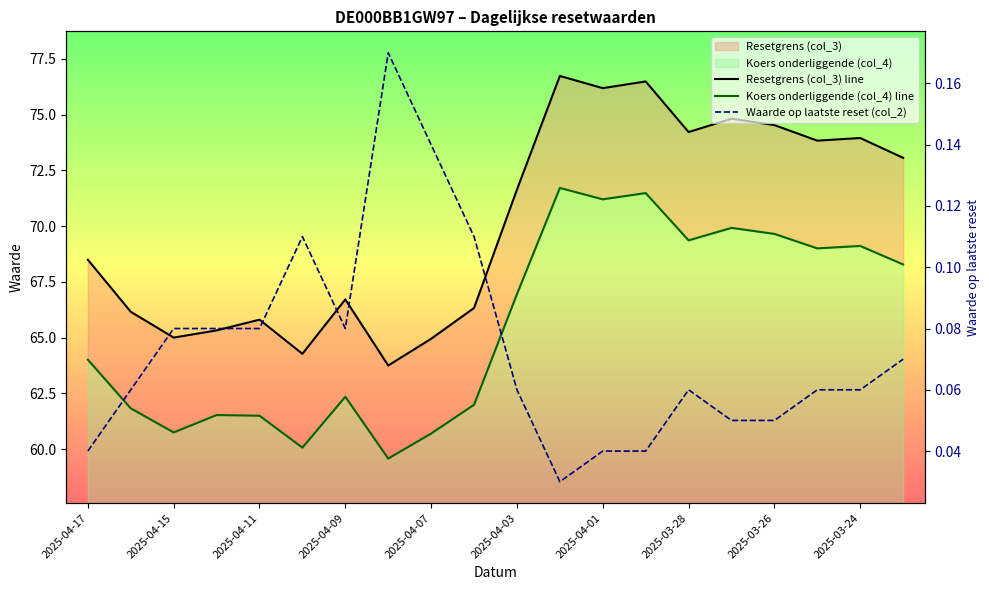

True or false: Koers onderliggende (col_4) line and Waarde op laatste reset (col_2) cross at least once.

False